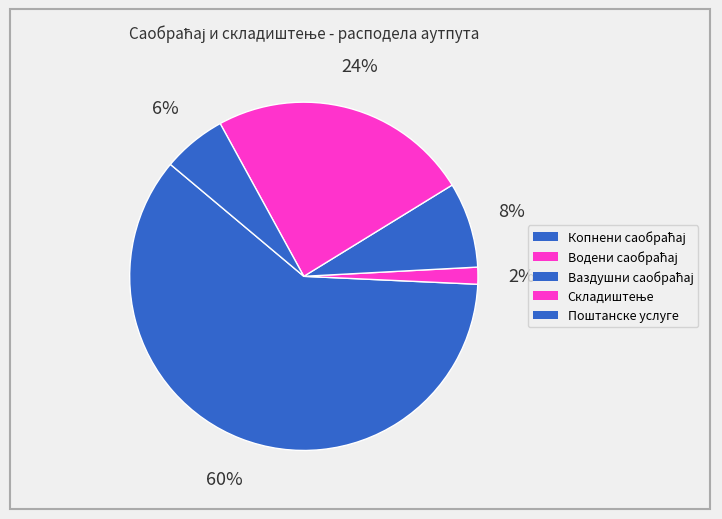

Does Складиштење account for over 50% of the chart?

No